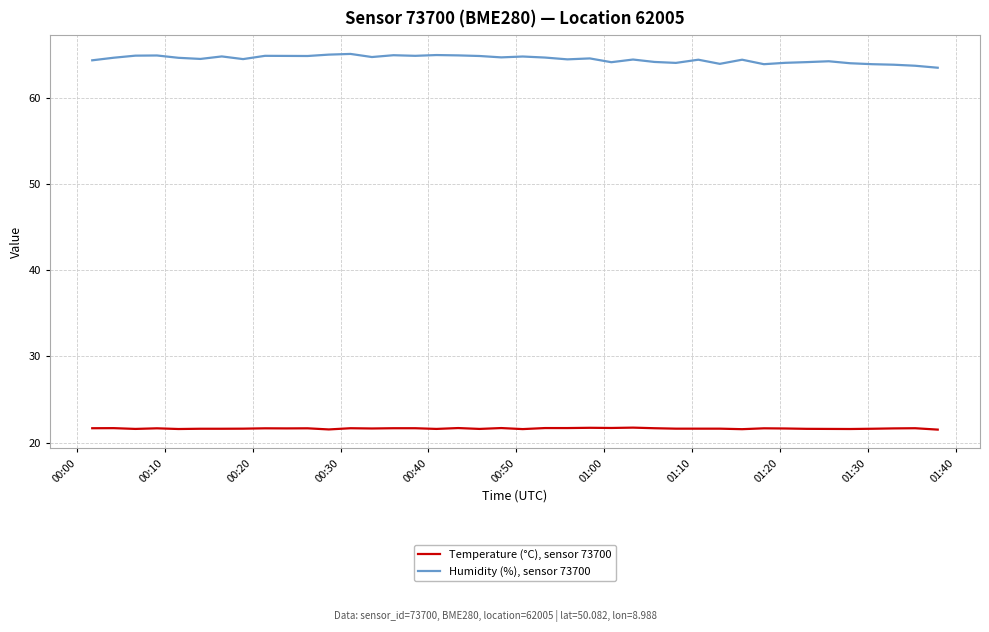

True or false: Humidity (%), sensor 73700 and Temperature (°C), sensor 73700 cross at least once.

False